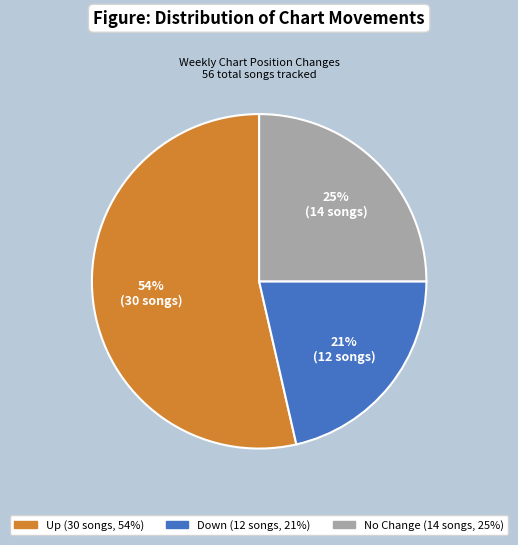

To the nearest percent, what is the average slice percentage?

33%